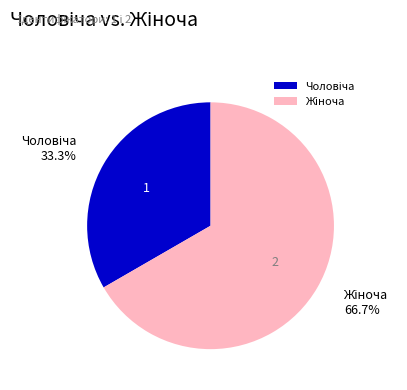

Is there any slice that represents more than half of the pie?

Yes